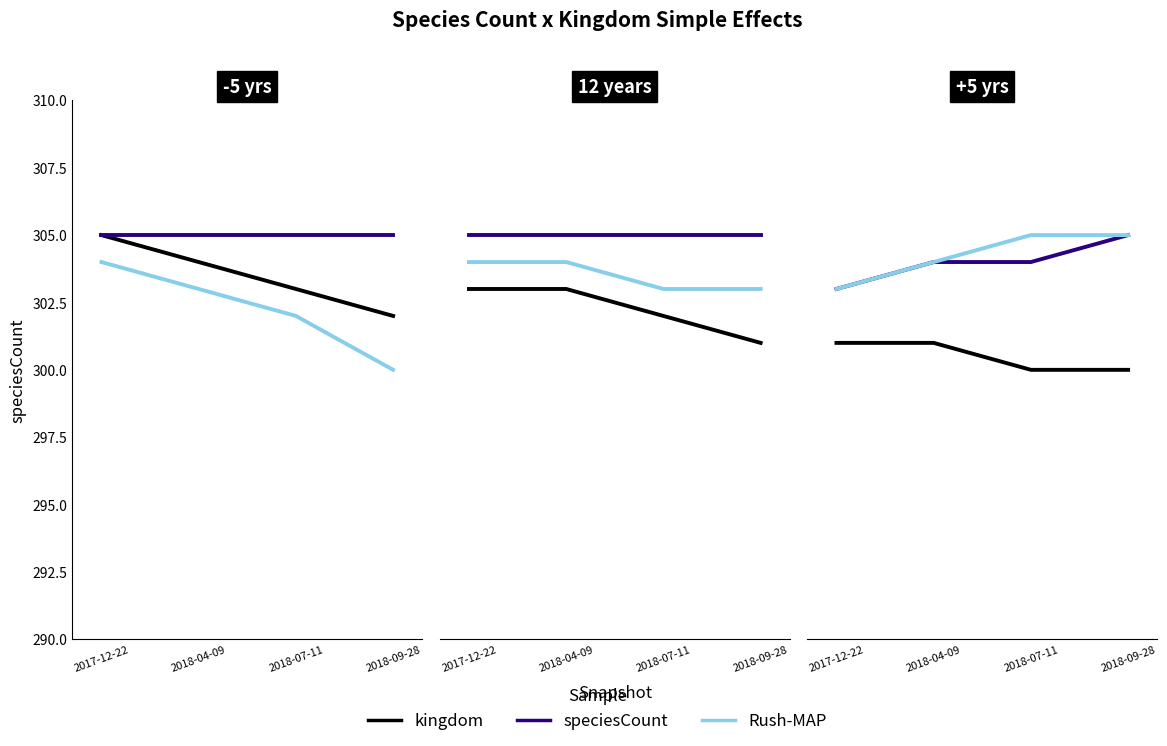

What is the label of the 4th point from the left?

2018-09-28